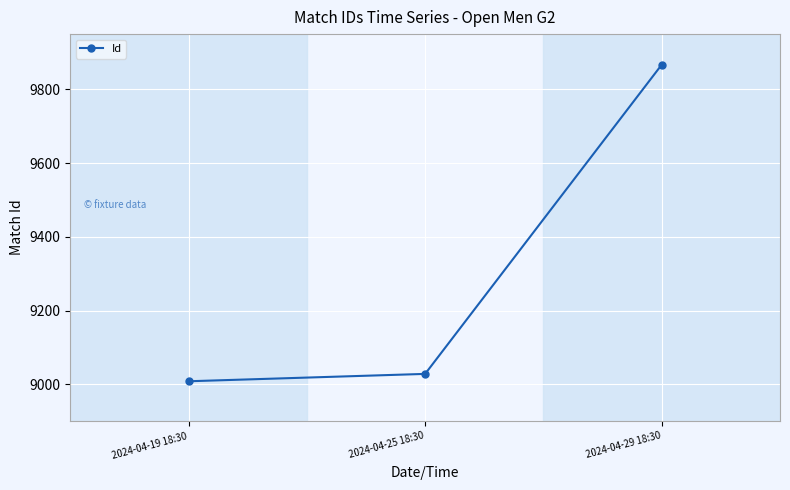

How many data points are less than 9028?

1